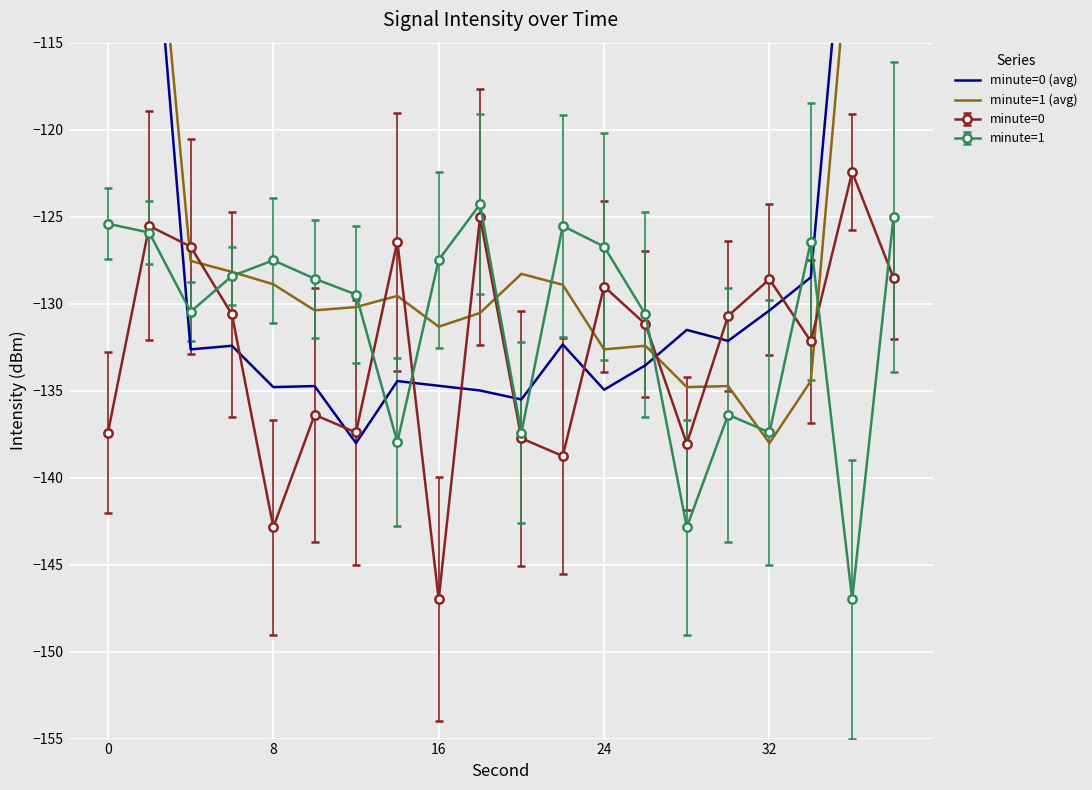

True or false: minute=1 has more than 0 points higher than both neighbors.

True